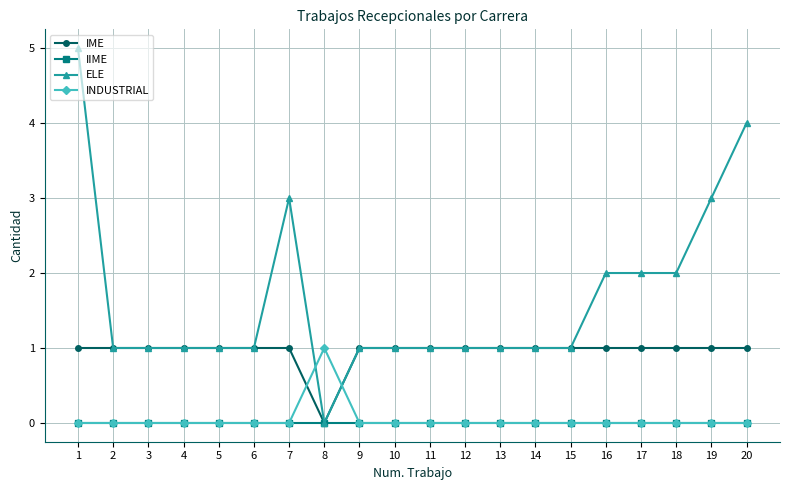

How many lines are shown in the chart?

4